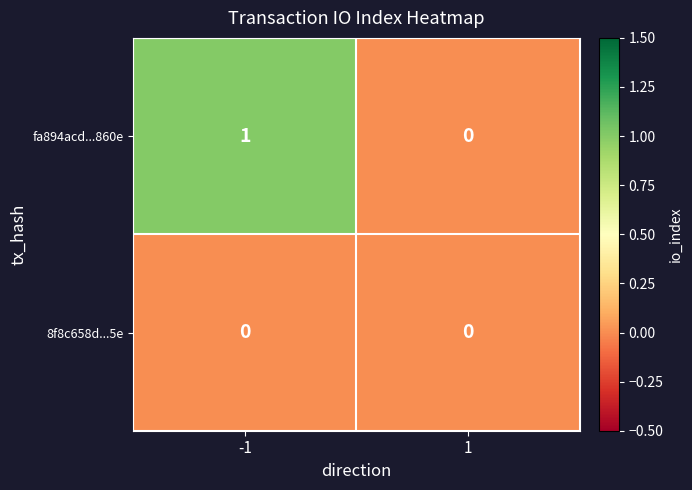

The fa894acd...860e series shows 0 at 1. True or false?

True